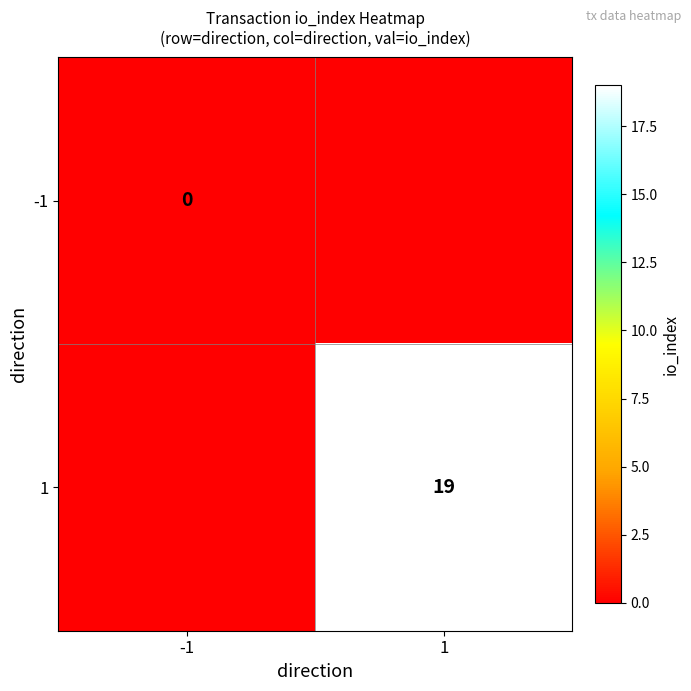

Is it true that 1 equals 19 at 1?

True